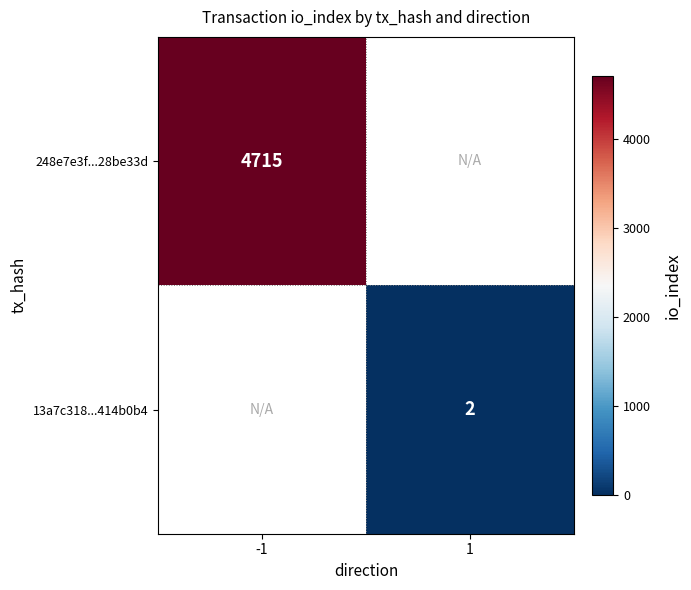

True or false: 13a7c318...414b0b4 has a value of 2 at 1.

True